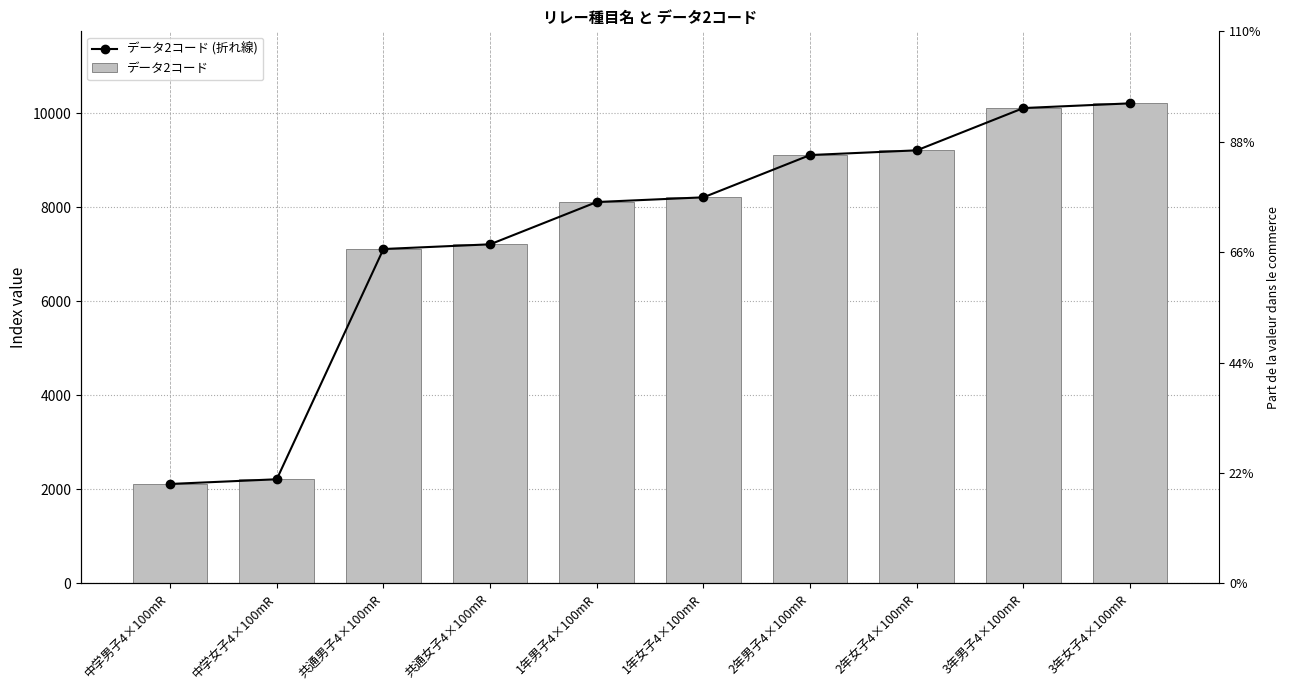

What is the label of the 2nd bar from the right?

3年男子4×100mR